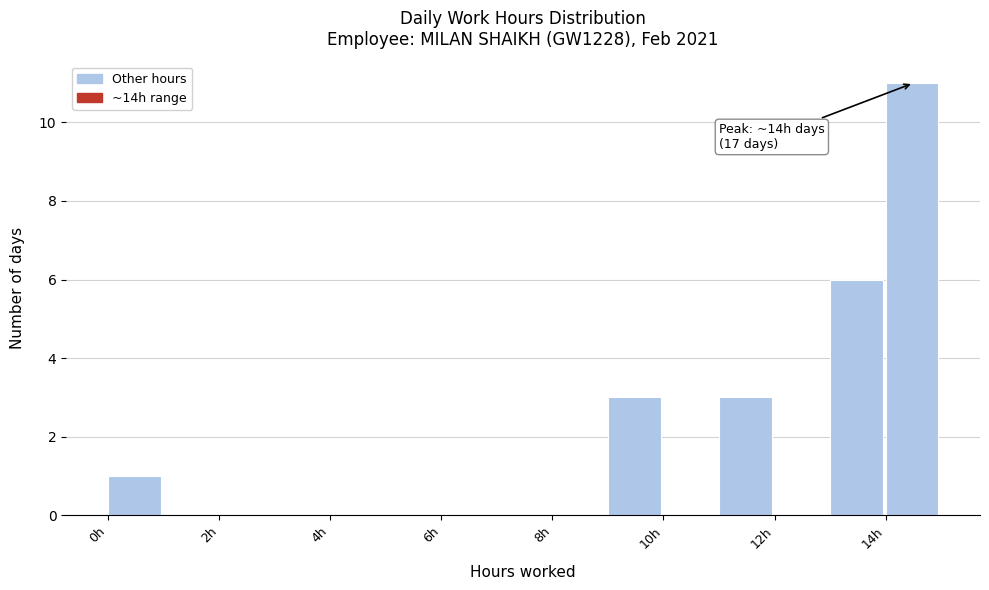

Which range on the x-axis has the tallest bar?

14 to 15